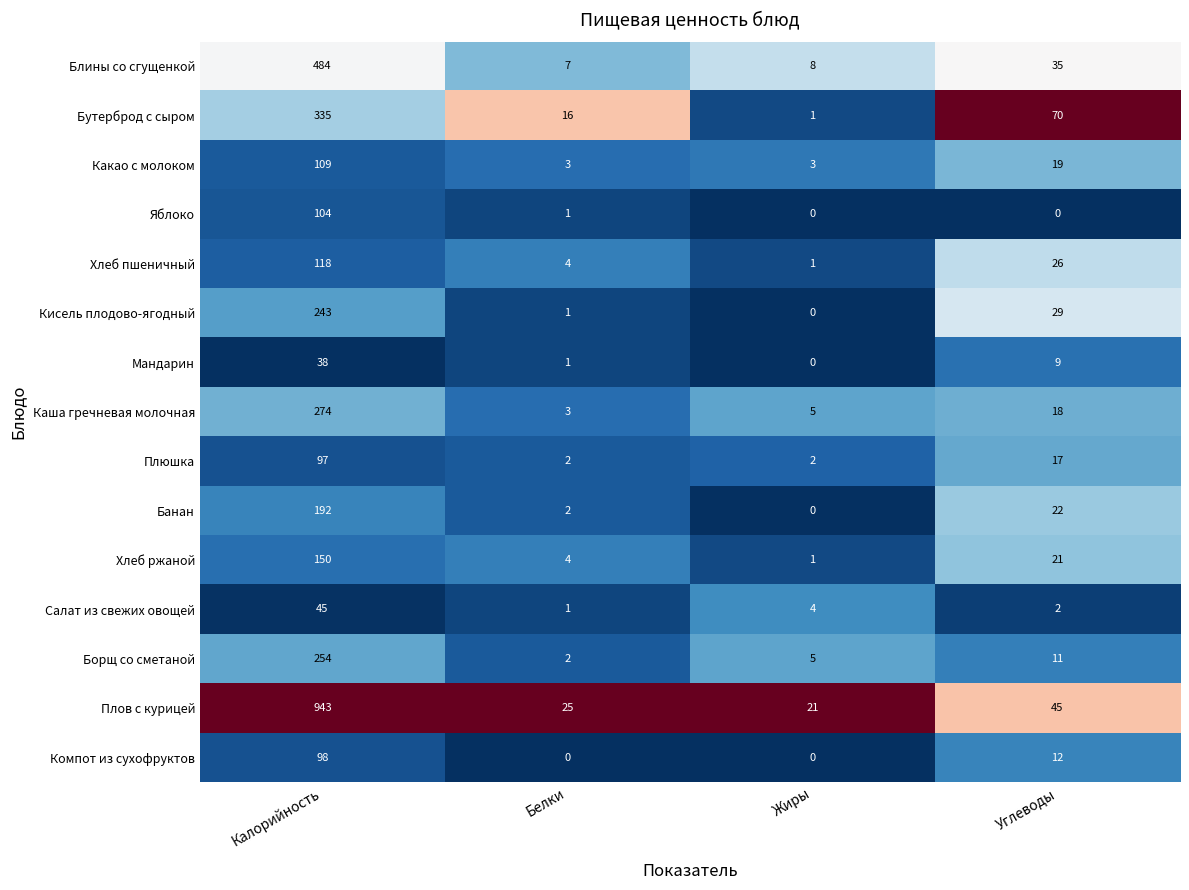

What is the sum of the Бутерброд с сыром values at Жиры and Калорийность?

336